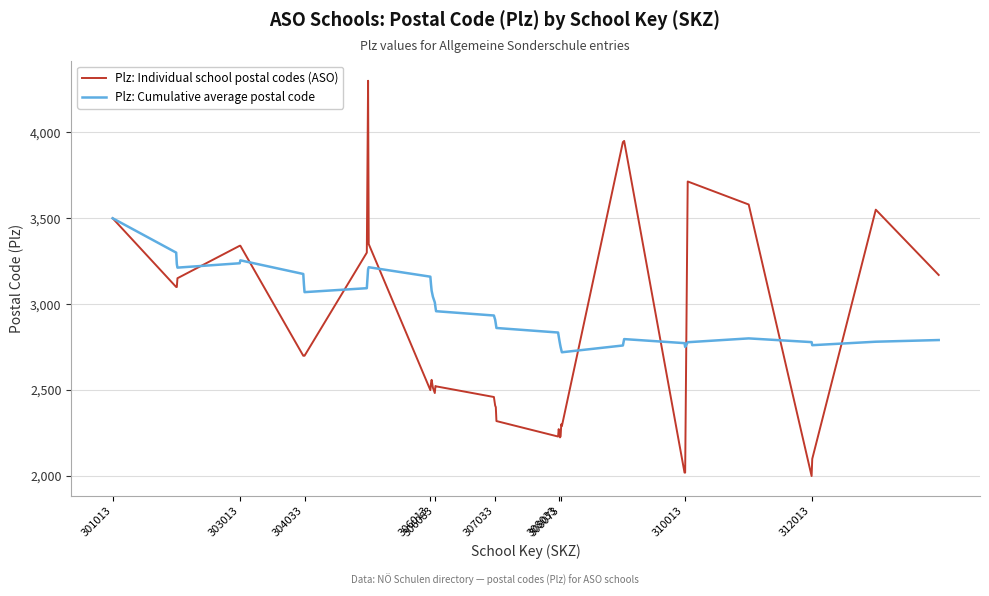

What is the minimum value shown in the chart?

2000.0